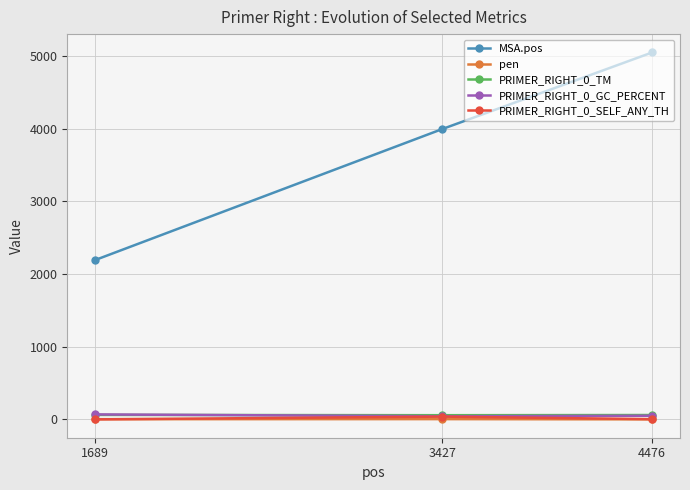

What is the highest value of the pen series?

3.5